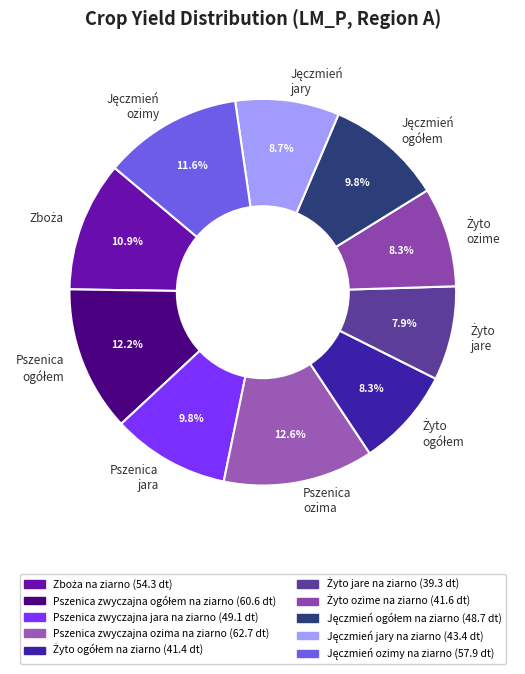

Do Pszenica ozima and Pszenica jara together represent more than half of the pie?

No